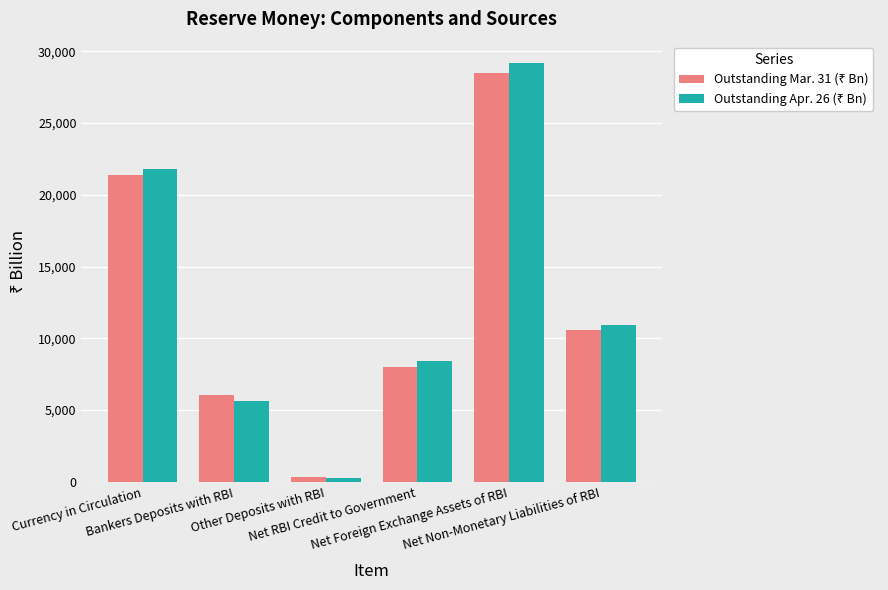

At which label does Outstanding Mar. 31 (₹ Bn) reach its peak?

Net Foreign Exchange Assets of RBI